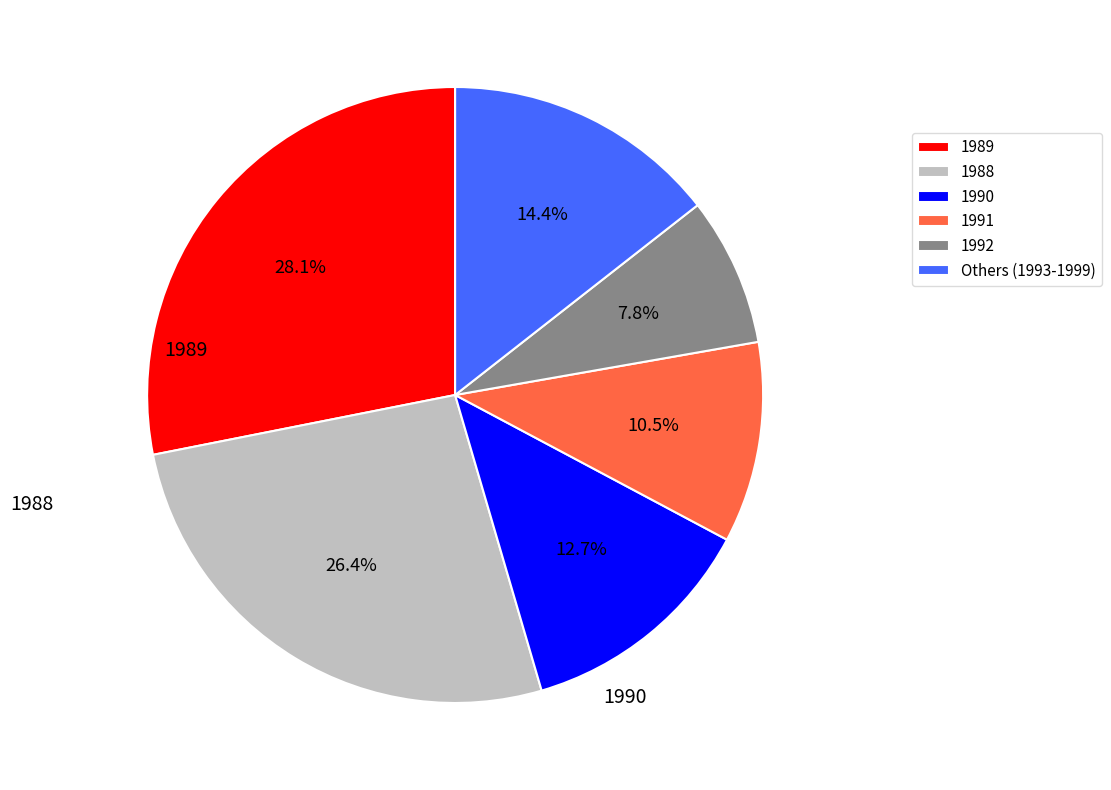

How many segments does this pie chart have?

6